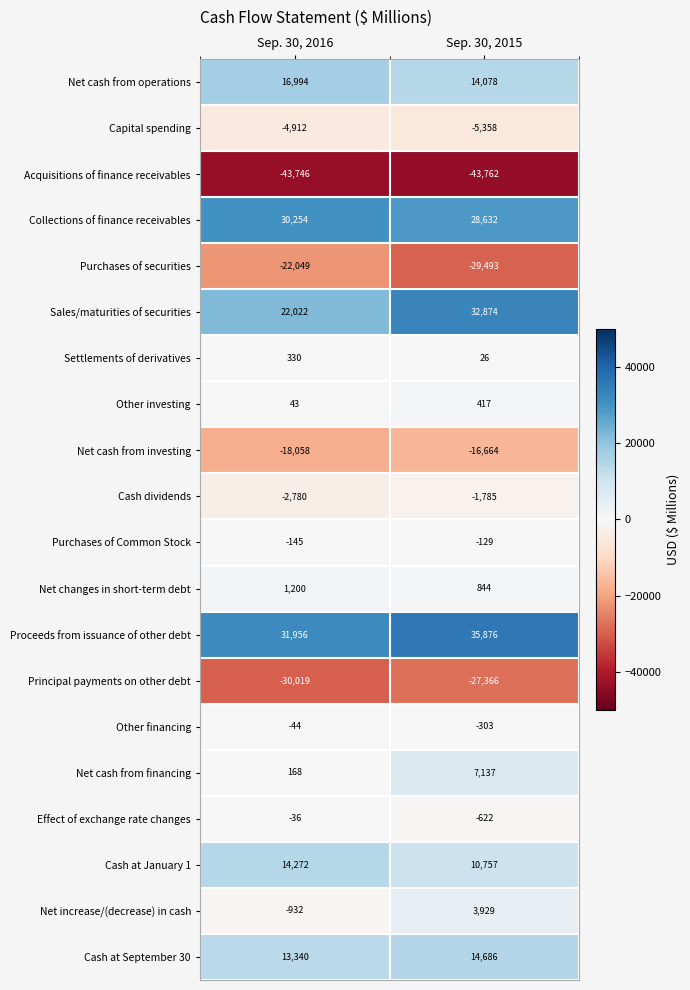

What is the average value of the Acquisitions of finance receivables series?

-43754